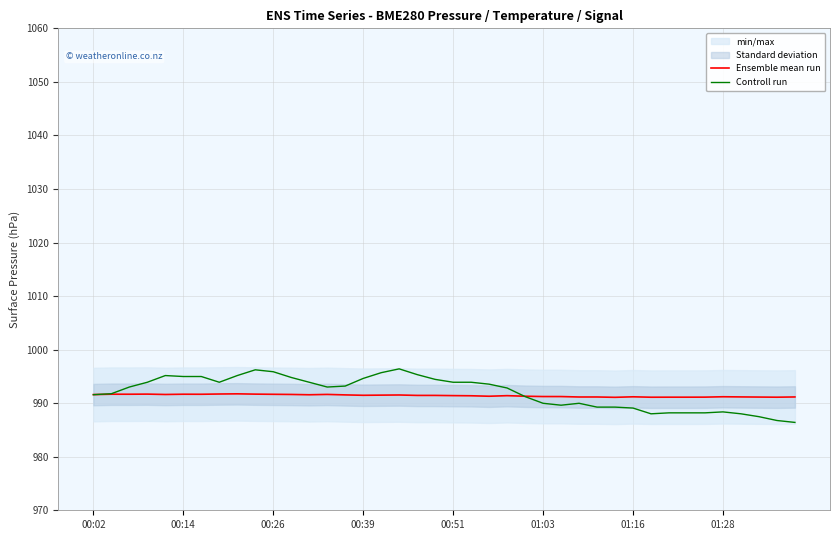

What is the difference between the maximum and minimum values in the Controll run series?

10.0